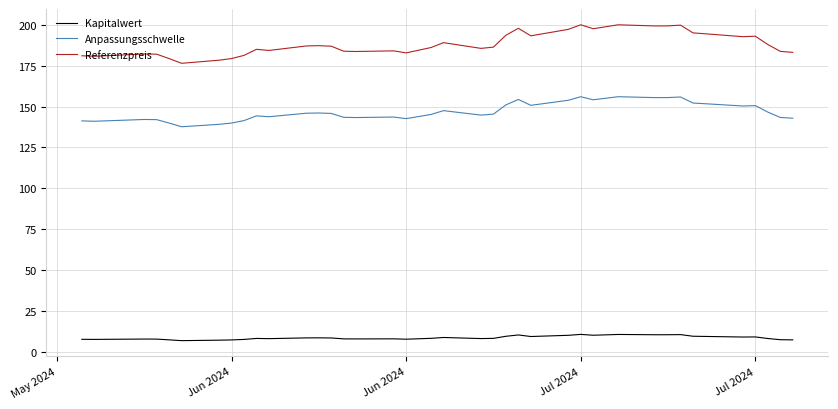

True or false: Kapitalwert and Referenzpreis intersect in this chart.

False